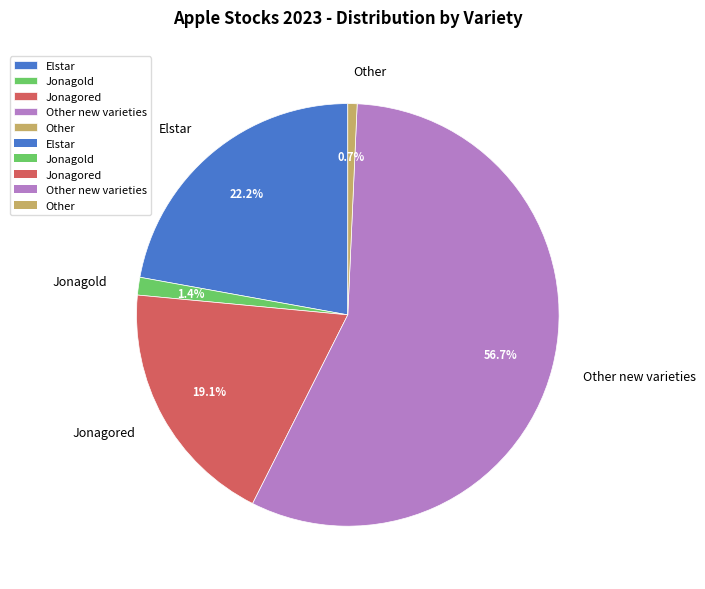

To the nearest percent, what is the difference between the Elstar and Other slice percentages?

21%